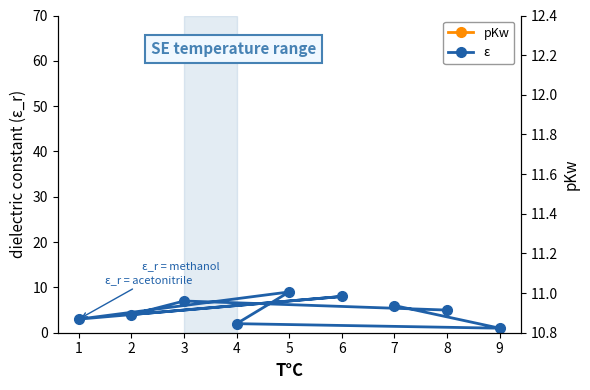

True or false: ε has a value of 15 at 5.

False